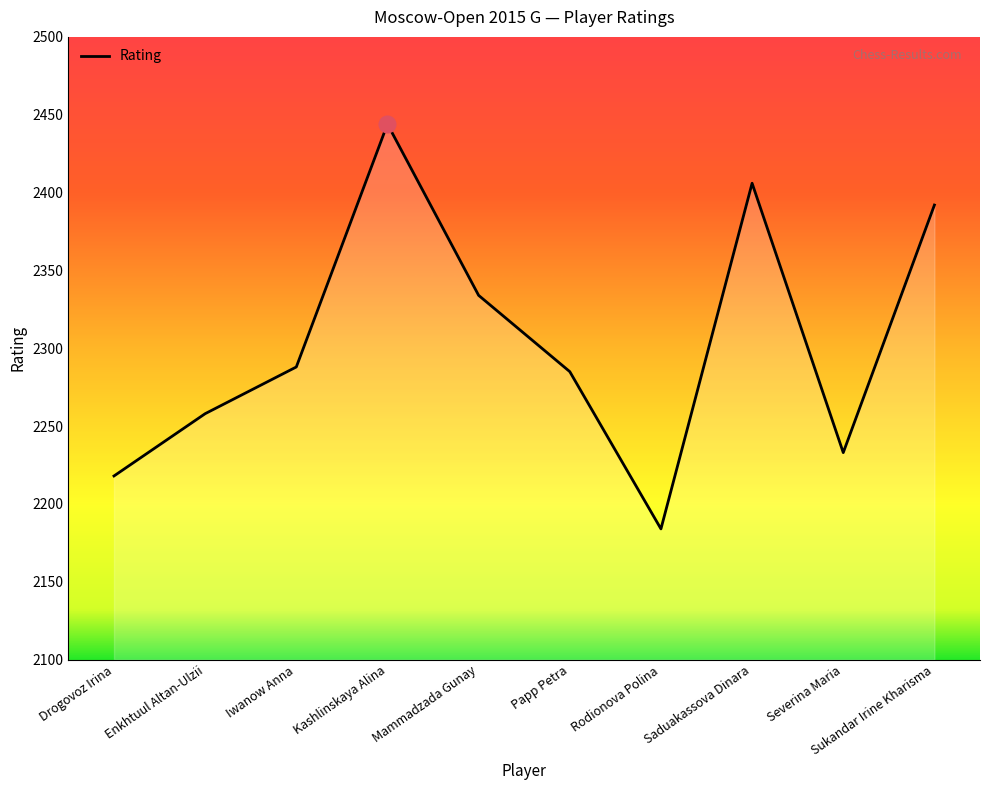

What is the difference between the maximum and minimum values?

260